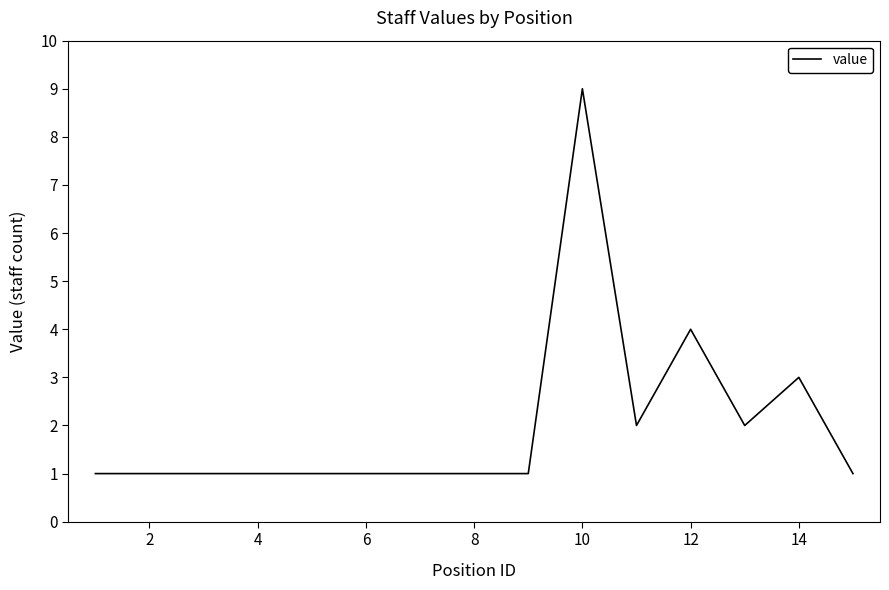

What is the difference between the maximum and minimum values?

8